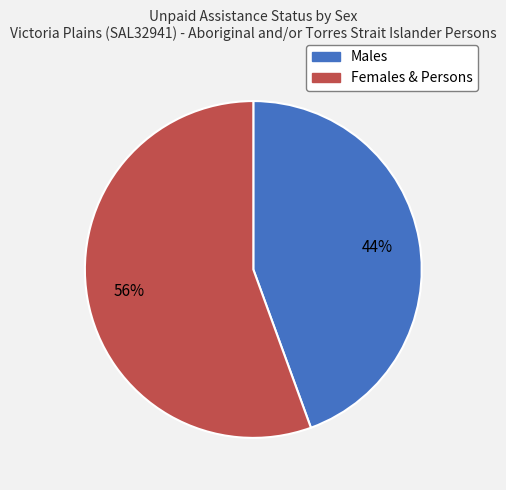

Combined, do Males and Females & Persons account for over 50%?

Yes